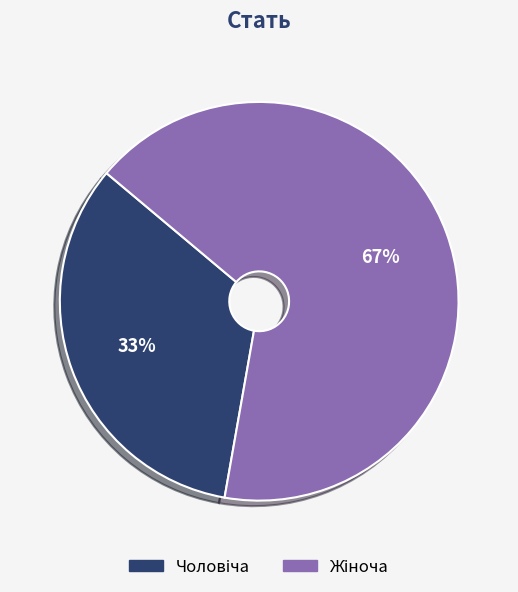

To the nearest percent, what is the average slice percentage?

50%